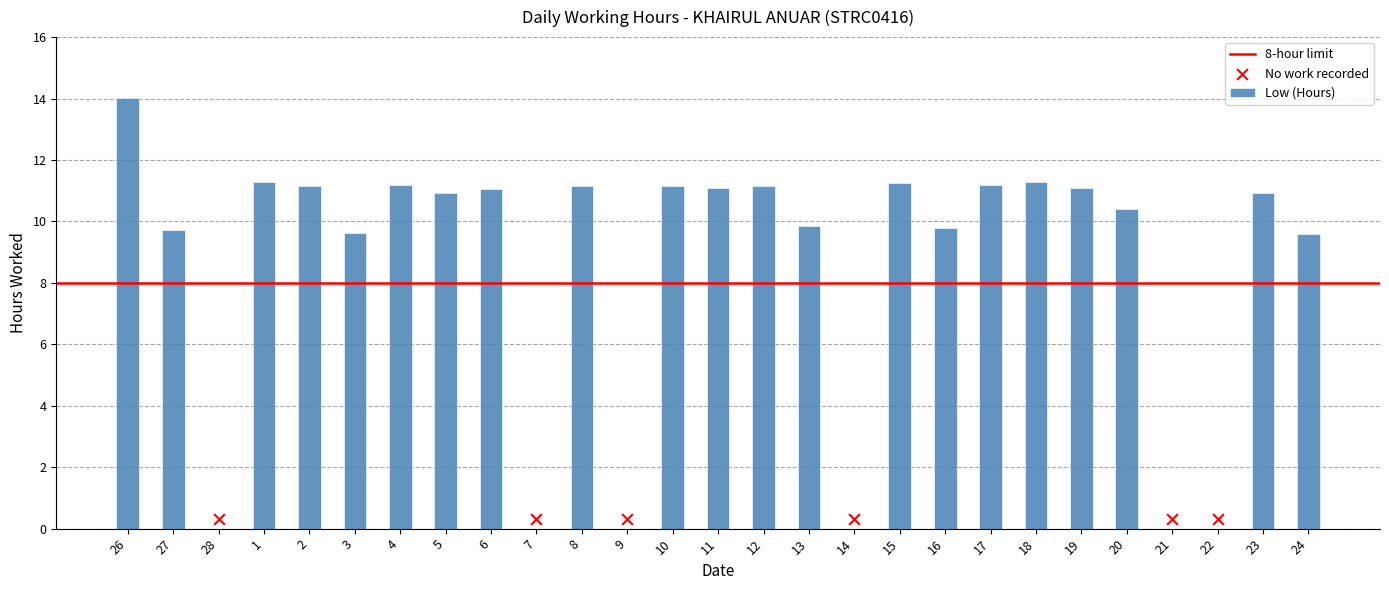

What is the ratio of the value at 20 to the value at 24?

1.1